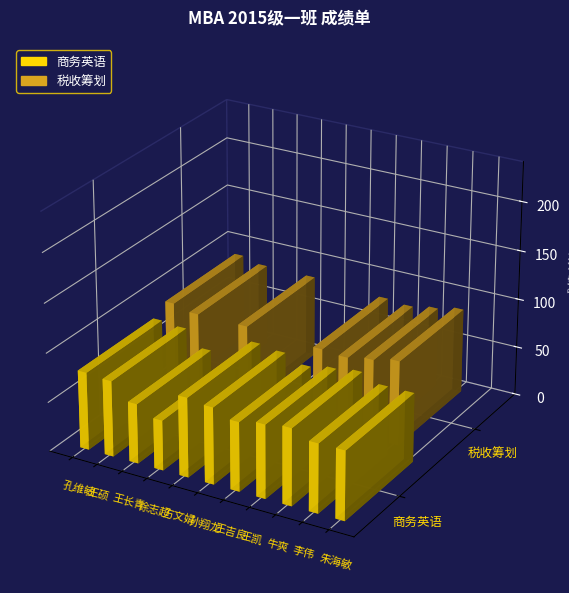

How many groups of bars are there?

11